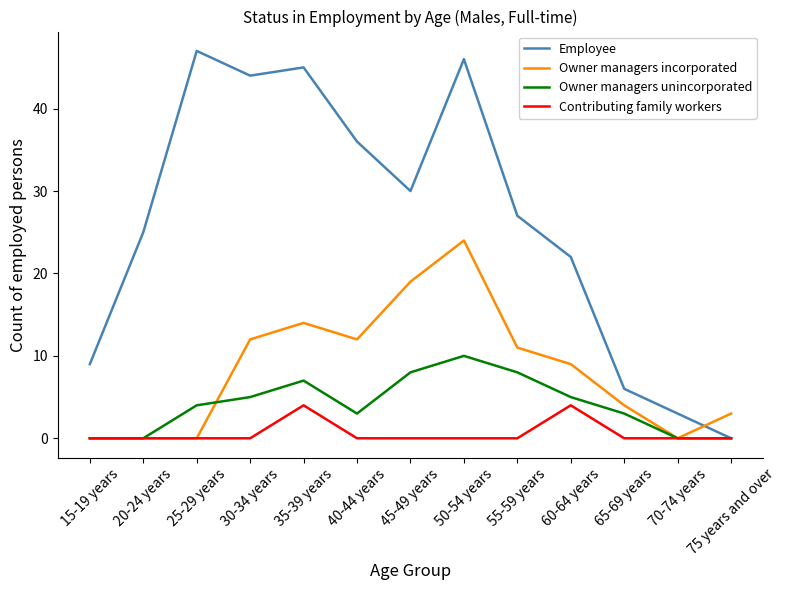

Does the chart have visible grid lines?

No